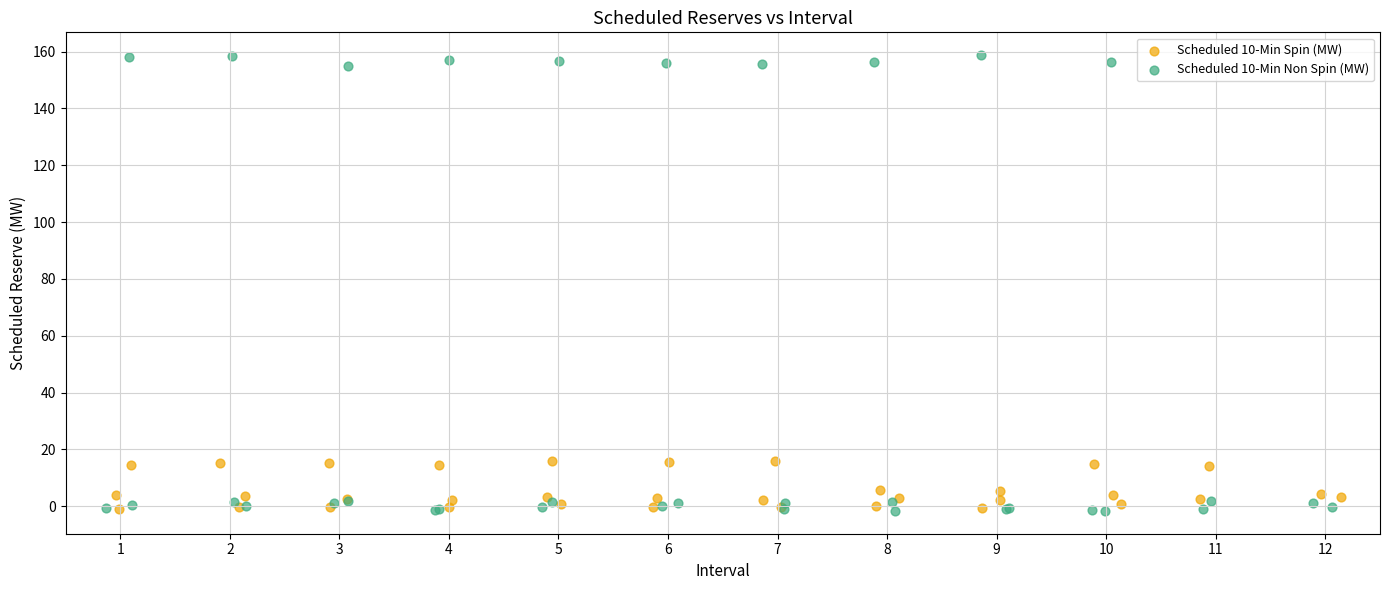

Which series has the widest spread of Y values?

Scheduled 10-Min Non Spin (MW)